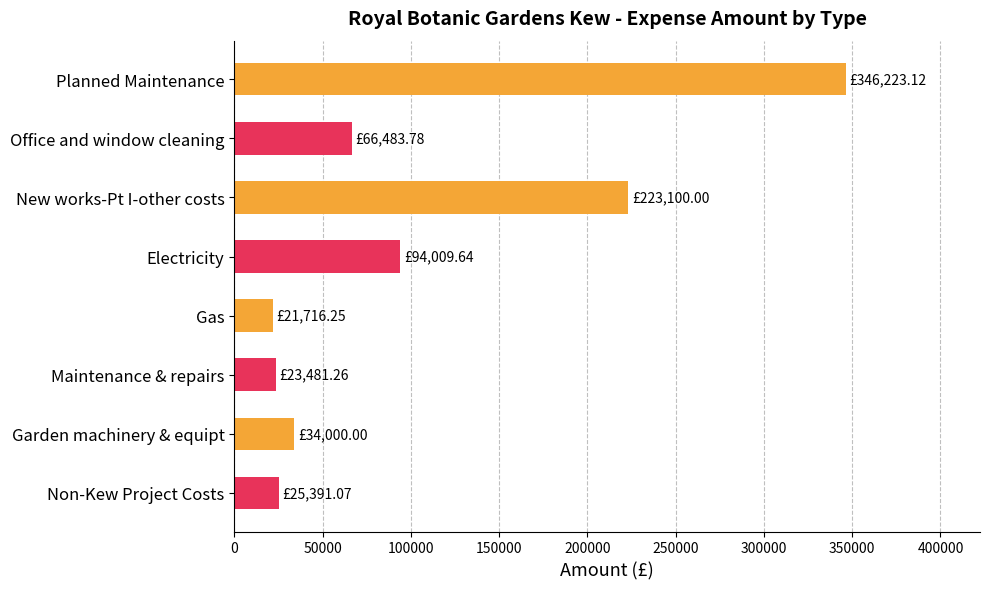

Approximately how many times larger is the value at Maintenance & repairs compared to Gas?

1.1